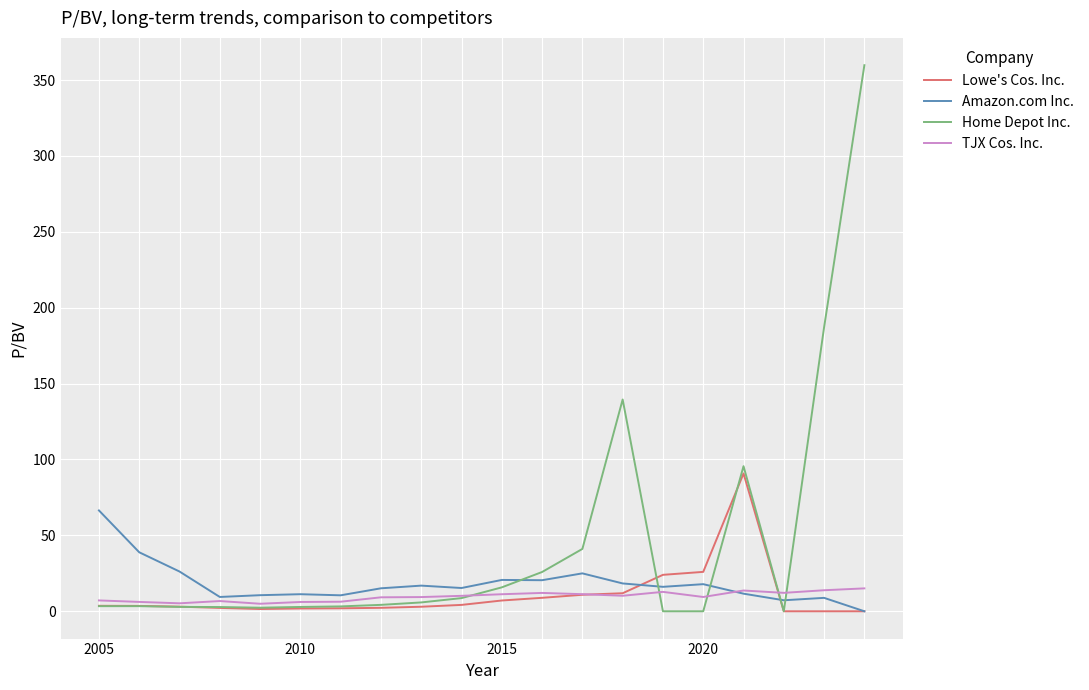

Which series ends up on top after the final intersection of Home Depot Inc. and Amazon.com Inc.?

Home Depot Inc.